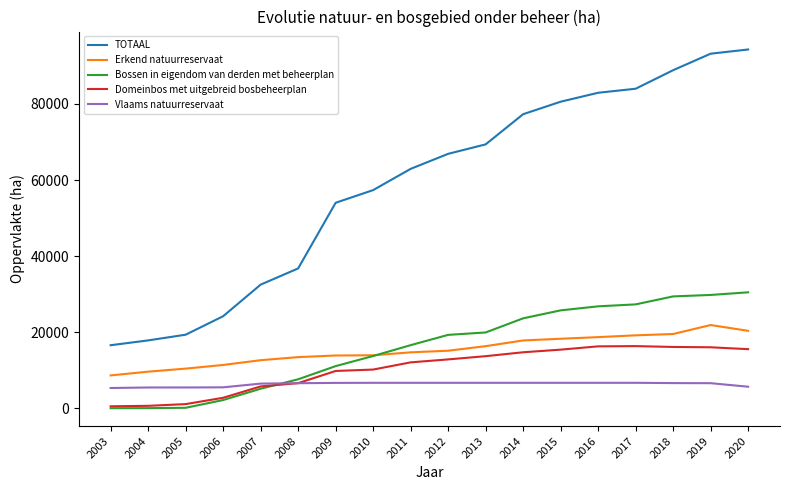

What is the total value across all series at 2014?

140156.0